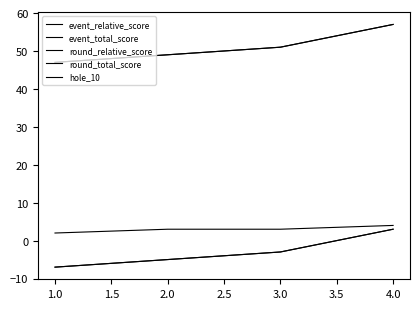

Does the chart have visible grid lines?

No